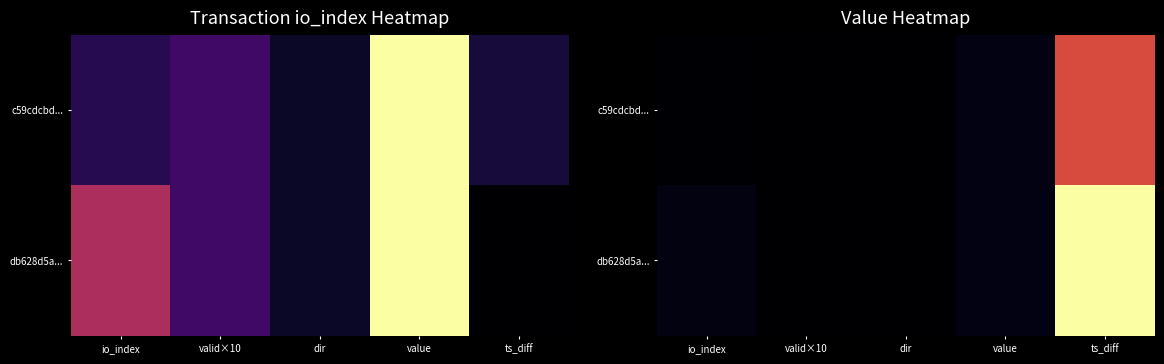

Is the value of db628d5a... at valid×10 greater than the value of c59cdcbd... at dir?

No